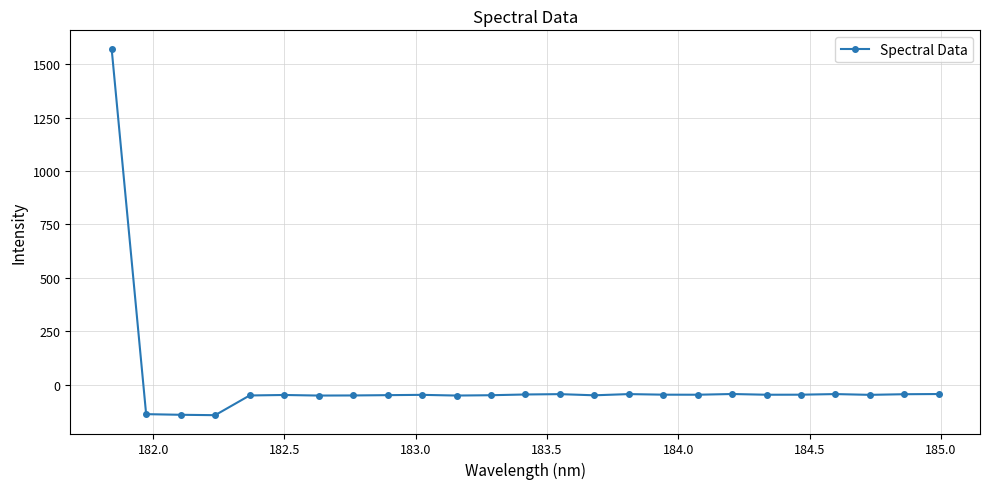

Does the chart display data point markers on the line(s)?

Yes